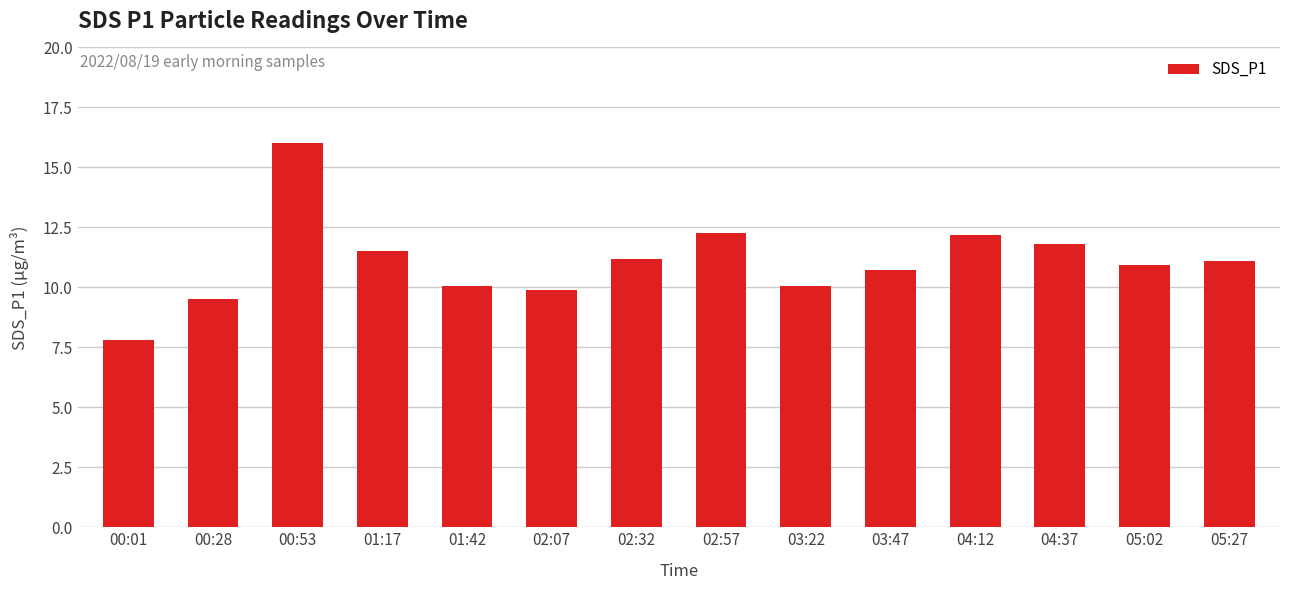

What is the maximum value shown in the chart?

16.0